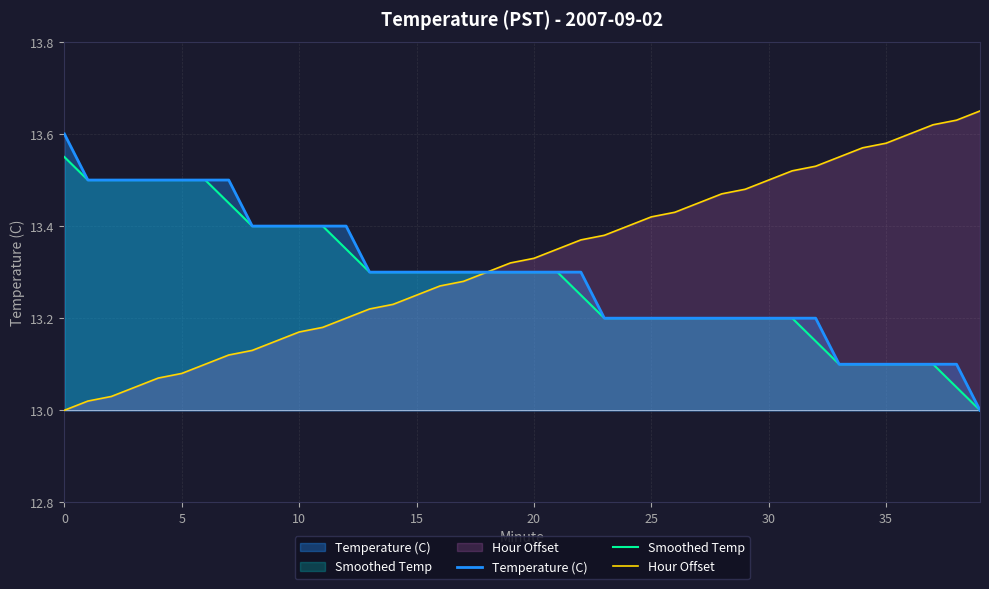

True or false: Temperature (C) and Hour Offset cross at least once.

False